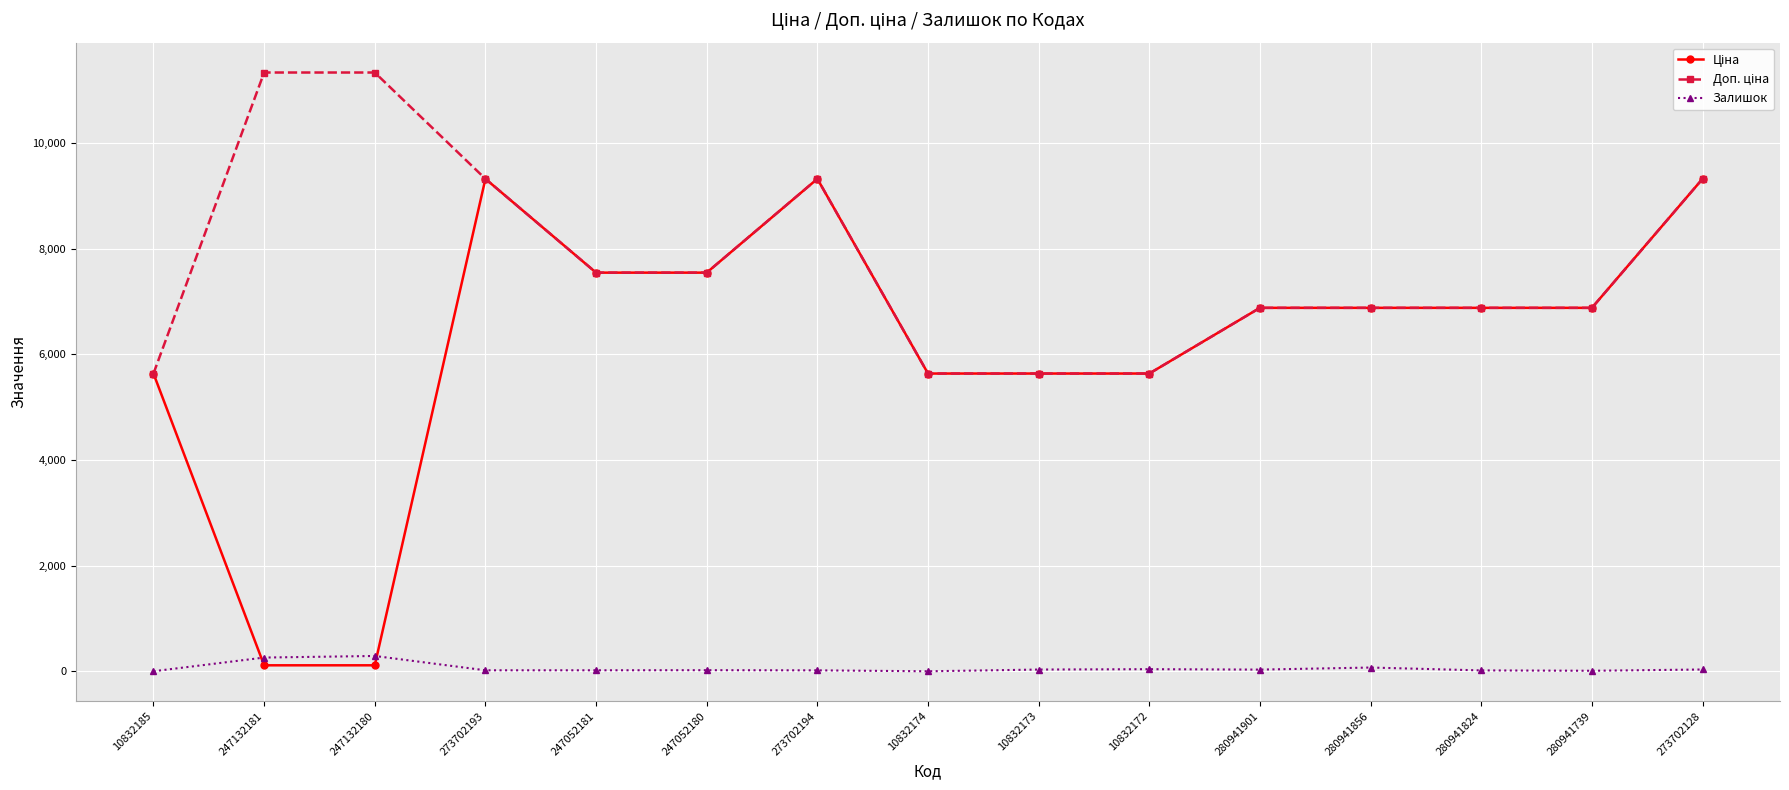

What is the label of the 8th point from the left?

10832174